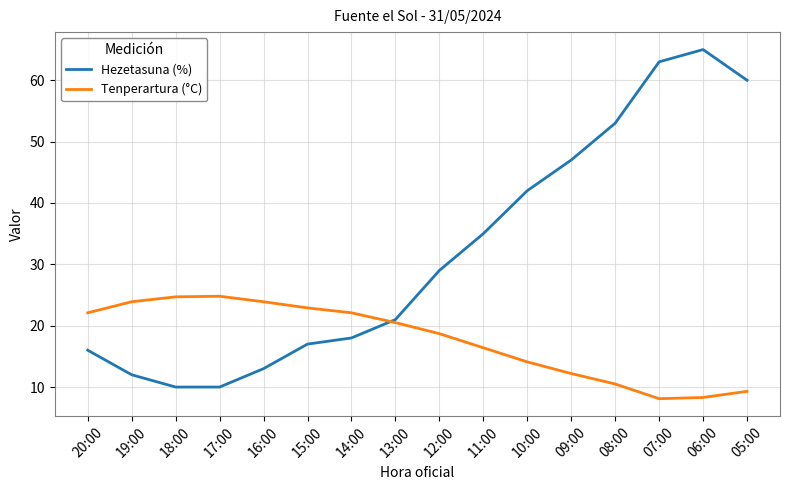

What are all the series names shown in the legend?

Hezetasuna (%), Tenperartura (°C)